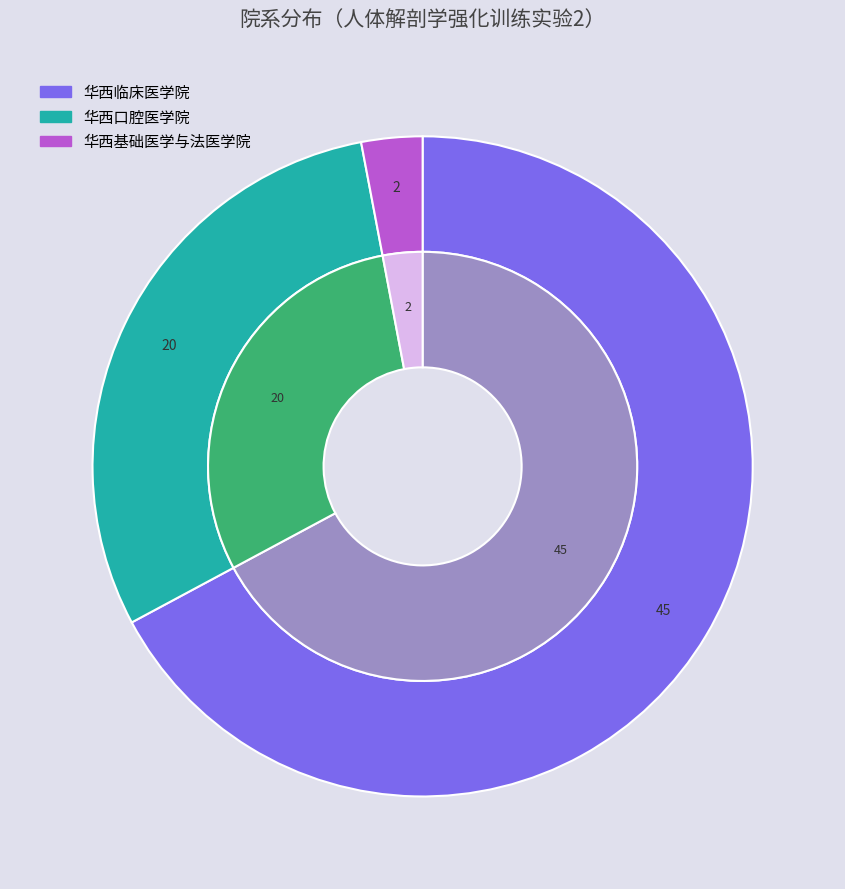

To the nearest percent, what is the average slice percentage?

33%